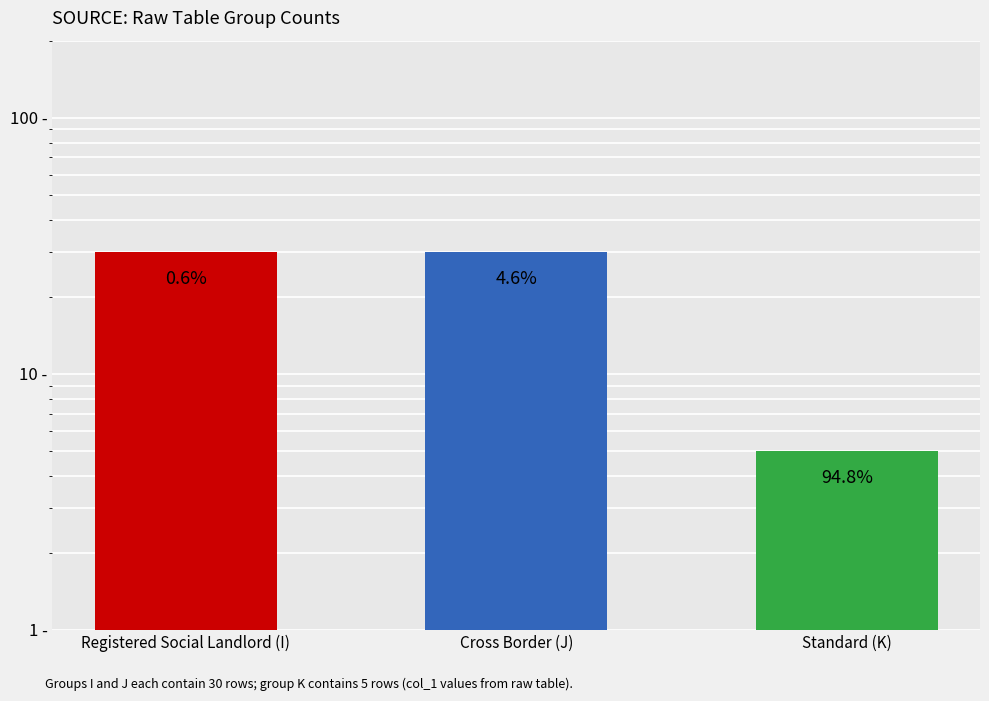

The chart shows a value of 30 at Cross Border (J). True or false?

True